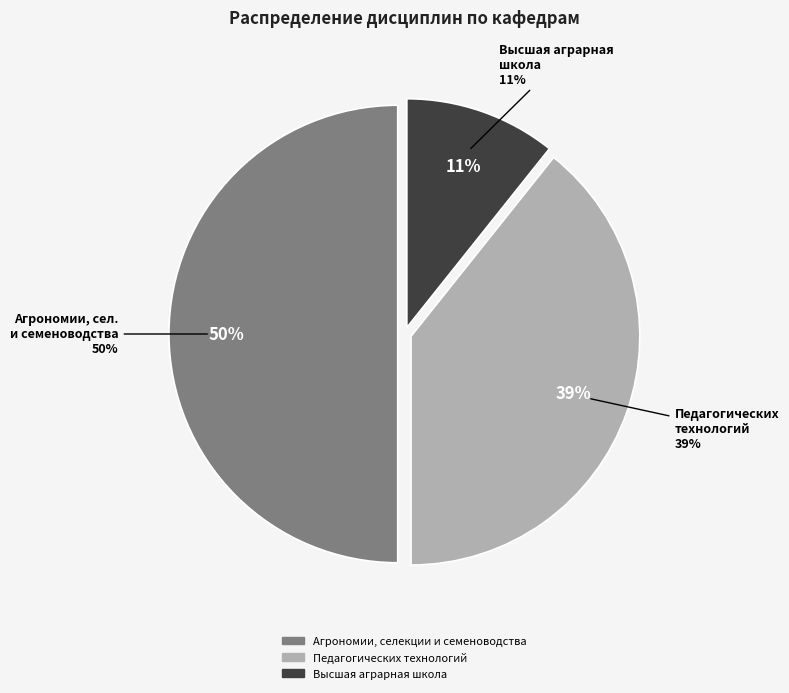

What percentage is NOT represented by Педагогических технологий?

60.7%